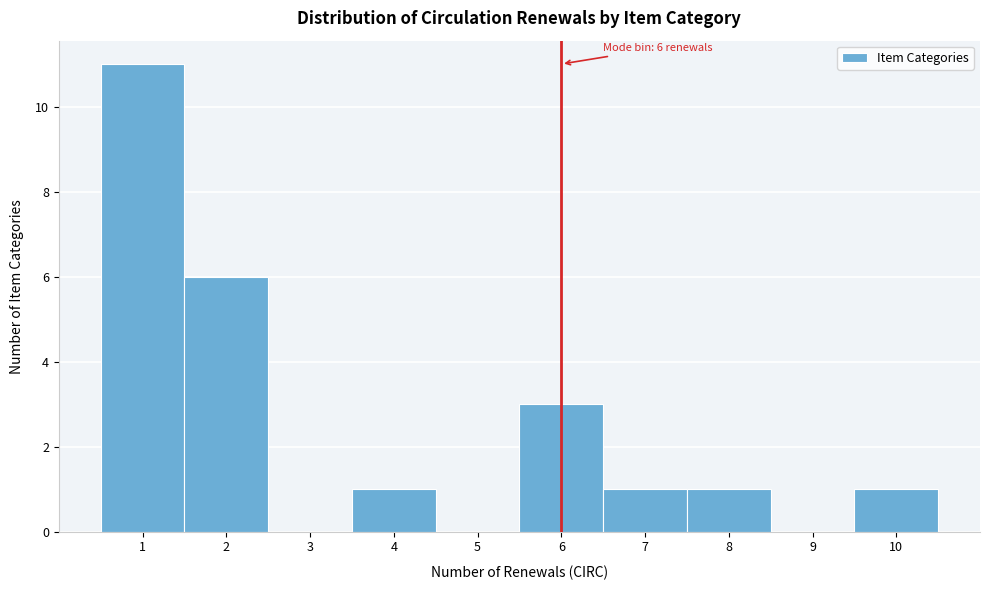

Over which range of the x-axis is the bar tallest?

0.5 to 1.5